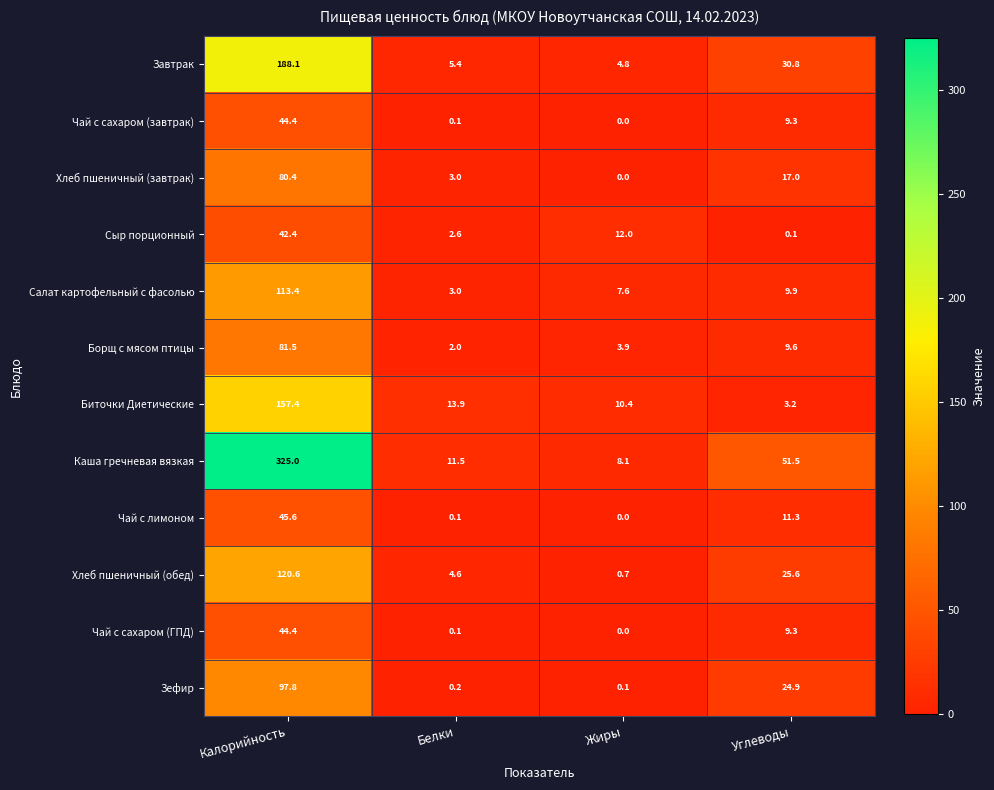

Rank the categories by Завтрак value from lowest to highest.

Жиры, Белки, Углеводы, Калорийность